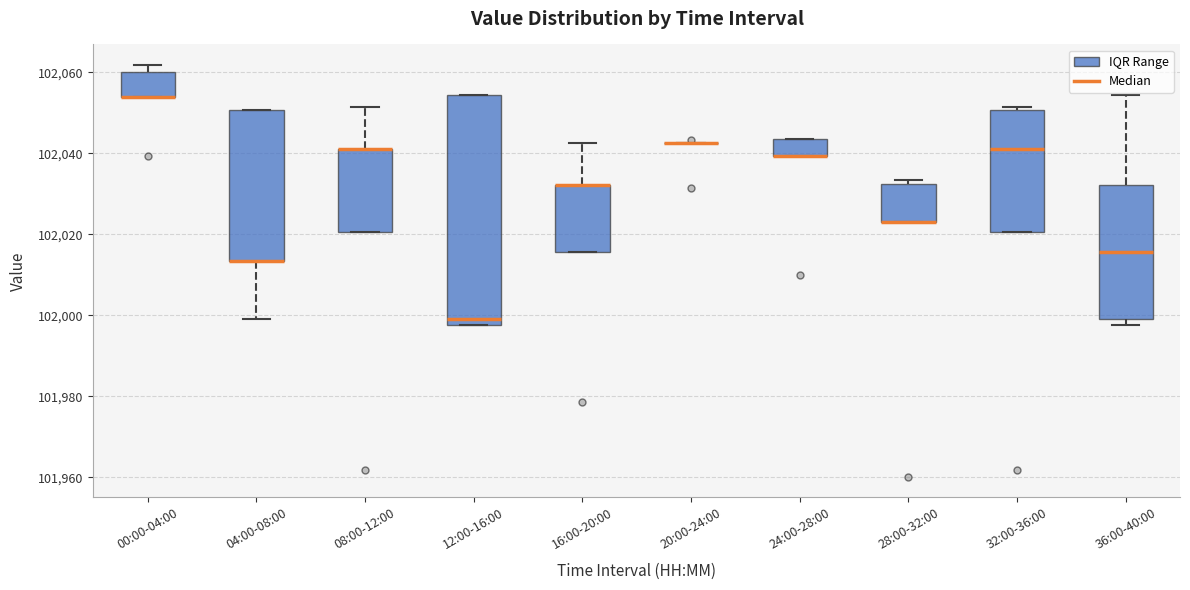

Which box is the tallest, from its lower edge to its upper edge?

12:00-16:00